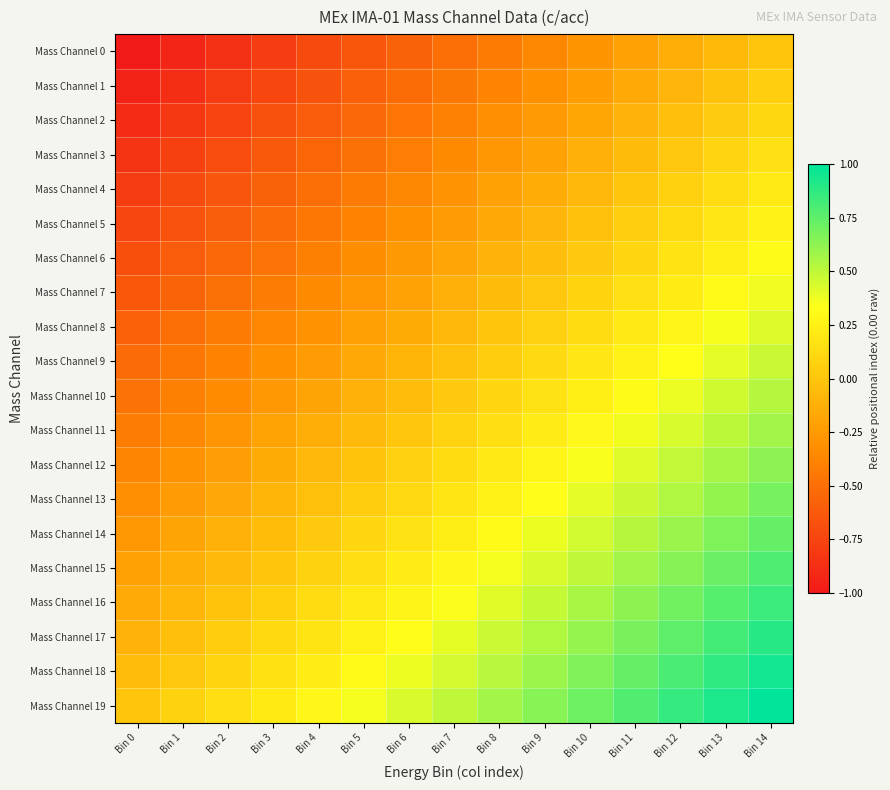

Reading right to left, transcribe all the data shown in this chart.

Mass Channel 0: Bin 14=0.0	Bin 13=-0.1	Bin 12=-0.1	Bin 11=-0.2	Bin 10=-0.3	Bin 9=-0.4	Bin 8=-0.4	Bin 7=-0.5	Bin 6=-0.6	Bin 5=-0.6	Bin 4=-0.7	Bin 3=-0.8	Bin 2=-0.9	Bin 1=-0.9	Bin 0=-1.0
Mass Channel 1: Bin 14=0.1	Bin 13=-0.0	Bin 12=-0.1	Bin 11=-0.2	Bin 10=-0.2	Bin 9=-0.3	Bin 8=-0.4	Bin 7=-0.4	Bin 6=-0.5	Bin 5=-0.6	Bin 4=-0.7	Bin 3=-0.7	Bin 2=-0.8	Bin 1=-0.9	Bin 0=-0.9
Mass Channel 2: Bin 14=0.1	Bin 13=0.0	Bin 12=-0.0	Bin 11=-0.1	Bin 10=-0.2	Bin 9=-0.3	Bin 8=-0.3	Bin 7=-0.4	Bin 6=-0.5	Bin 5=-0.5	Bin 4=-0.6	Bin 3=-0.7	Bin 2=-0.8	Bin 1=-0.8	Bin 0=-0.9
Mass Channel 3: Bin 14=0.2	Bin 13=0.1	Bin 12=0.0	Bin 11=-0.1	Bin 10=-0.1	Bin 9=-0.2	Bin 8=-0.3	Bin 7=-0.3	Bin 6=-0.4	Bin 5=-0.5	Bin 4=-0.6	Bin 3=-0.6	Bin 2=-0.7	Bin 1=-0.8	Bin 0=-0.8
Mass Channel 4: Bin 14=0.2	Bin 13=0.1	Bin 12=0.1	Bin 11=-0.0	Bin 10=-0.1	Bin 9=-0.1	Bin 8=-0.2	Bin 7=-0.3	Bin 6=-0.4	Bin 5=-0.4	Bin 4=-0.5	Bin 3=-0.6	Bin 2=-0.6	Bin 1=-0.7	Bin 0=-0.8
Mass Channel 5: Bin 14=0.3	Bin 13=0.2	Bin 12=0.1	Bin 11=0.0	Bin 10=-0.0	Bin 9=-0.1	Bin 8=-0.2	Bin 7=-0.2	Bin 6=-0.3	Bin 5=-0.4	Bin 4=-0.5	Bin 3=-0.5	Bin 2=-0.6	Bin 1=-0.7	Bin 0=-0.7
Mass Channel 6: Bin 14=0.3	Bin 13=0.2	Bin 12=0.2	Bin 11=0.1	Bin 10=0.0	Bin 9=-0.0	Bin 8=-0.1	Bin 7=-0.2	Bin 6=-0.3	Bin 5=-0.3	Bin 4=-0.4	Bin 3=-0.5	Bin 2=-0.5	Bin 1=-0.6	Bin 0=-0.7
Mass Channel 7: Bin 14=0.4	Bin 13=0.3	Bin 12=0.2	Bin 11=0.2	Bin 10=0.1	Bin 9=0.0	Bin 8=-0.1	Bin 7=-0.1	Bin 6=-0.2	Bin 5=-0.3	Bin 4=-0.3	Bin 3=-0.4	Bin 2=-0.5	Bin 1=-0.6	Bin 0=-0.6
Mass Channel 8: Bin 14=0.4	Bin 13=0.3	Bin 12=0.3	Bin 11=0.2	Bin 10=0.1	Bin 9=0.1	Bin 8=-0.0	Bin 7=-0.1	Bin 6=-0.2	Bin 5=-0.2	Bin 4=-0.3	Bin 3=-0.4	Bin 2=-0.4	Bin 1=-0.5	Bin 0=-0.6
Mass Channel 9: Bin 14=0.5	Bin 13=0.4	Bin 12=0.3	Bin 11=0.3	Bin 10=0.2	Bin 9=0.1	Bin 8=0.0	Bin 7=-0.0	Bin 6=-0.1	Bin 5=-0.2	Bin 4=-0.2	Bin 3=-0.3	Bin 2=-0.4	Bin 1=-0.5	Bin 0=-0.5
Mass Channel 10: Bin 14=0.5	Bin 13=0.5	Bin 12=0.4	Bin 11=0.3	Bin 10=0.2	Bin 9=0.2	Bin 8=0.1	Bin 7=0.0	Bin 6=-0.0	Bin 5=-0.1	Bin 4=-0.2	Bin 3=-0.3	Bin 2=-0.3	Bin 1=-0.4	Bin 0=-0.5
Mass Channel 11: Bin 14=0.6	Bin 13=0.5	Bin 12=0.4	Bin 11=0.4	Bin 10=0.3	Bin 9=0.2	Bin 8=0.2	Bin 7=0.1	Bin 6=0.0	Bin 5=-0.1	Bin 4=-0.1	Bin 3=-0.2	Bin 2=-0.3	Bin 1=-0.3	Bin 0=-0.4
Mass Channel 12: Bin 14=0.6	Bin 13=0.6	Bin 12=0.5	Bin 11=0.4	Bin 10=0.3	Bin 9=0.3	Bin 8=0.2	Bin 7=0.1	Bin 6=0.1	Bin 5=-0.0	Bin 4=-0.1	Bin 3=-0.2	Bin 2=-0.2	Bin 1=-0.3	Bin 0=-0.4
Mass Channel 13: Bin 14=0.7	Bin 13=0.6	Bin 12=0.5	Bin 11=0.5	Bin 10=0.4	Bin 9=0.3	Bin 8=0.3	Bin 7=0.2	Bin 6=0.1	Bin 5=0.0	Bin 4=-0.0	Bin 3=-0.1	Bin 2=-0.2	Bin 1=-0.2	Bin 0=-0.3
Mass Channel 14: Bin 14=0.7	Bin 13=0.7	Bin 12=0.6	Bin 11=0.5	Bin 10=0.5	Bin 9=0.4	Bin 8=0.3	Bin 7=0.2	Bin 6=0.2	Bin 5=0.1	Bin 4=0.0	Bin 3=-0.0	Bin 2=-0.1	Bin 1=-0.2	Bin 0=-0.3
Mass Channel 15: Bin 14=0.8	Bin 13=0.7	Bin 12=0.6	Bin 11=0.6	Bin 10=0.5	Bin 9=0.4	Bin 8=0.4	Bin 7=0.3	Bin 6=0.2	Bin 5=0.1	Bin 4=0.1	Bin 3=0.0	Bin 2=-0.1	Bin 1=-0.1	Bin 0=-0.2
Mass Channel 16: Bin 14=0.8	Bin 13=0.8	Bin 12=0.7	Bin 11=0.6	Bin 10=0.6	Bin 9=0.5	Bin 8=0.4	Bin 7=0.3	Bin 6=0.3	Bin 5=0.2	Bin 4=0.1	Bin 3=0.1	Bin 2=-0.0	Bin 1=-0.1	Bin 0=-0.2
Mass Channel 17: Bin 14=0.9	Bin 13=0.8	Bin 12=0.8	Bin 11=0.7	Bin 10=0.6	Bin 9=0.5	Bin 8=0.5	Bin 7=0.4	Bin 6=0.3	Bin 5=0.3	Bin 4=0.2	Bin 3=0.1	Bin 2=0.0	Bin 1=-0.0	Bin 0=-0.1
Mass Channel 18: Bin 14=0.9	Bin 13=0.9	Bin 12=0.8	Bin 11=0.7	Bin 10=0.7	Bin 9=0.6	Bin 8=0.5	Bin 7=0.4	Bin 6=0.4	Bin 5=0.3	Bin 4=0.2	Bin 3=0.2	Bin 2=0.1	Bin 1=0.0	Bin 0=-0.1
Mass Channel 19: Bin 14=1.0	Bin 13=0.9	Bin 12=0.9	Bin 11=0.8	Bin 10=0.7	Bin 9=0.6	Bin 8=0.6	Bin 7=0.5	Bin 6=0.4	Bin 5=0.4	Bin 4=0.3	Bin 3=0.2	Bin 2=0.1	Bin 1=0.1	Bin 0=0.0